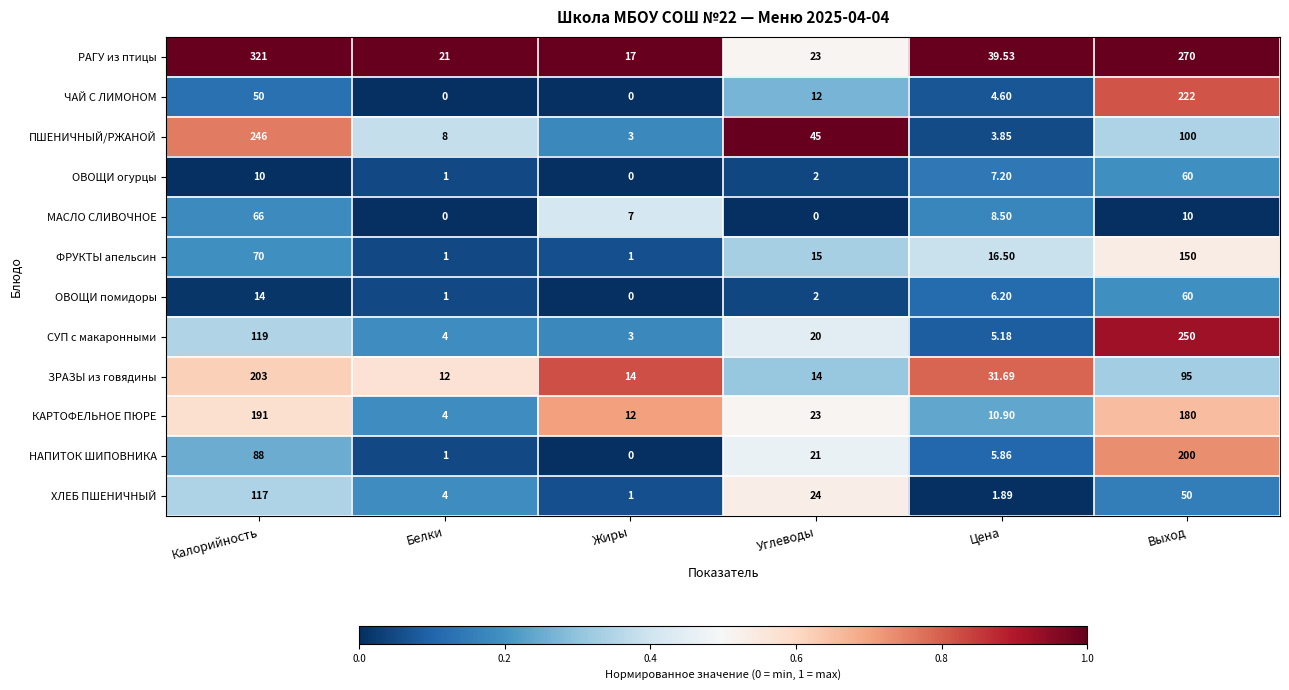

Between Жиры and Углеводы, which series saw the biggest shift?

ПШЕНИЧНЫЙ/РЖАНОЙ